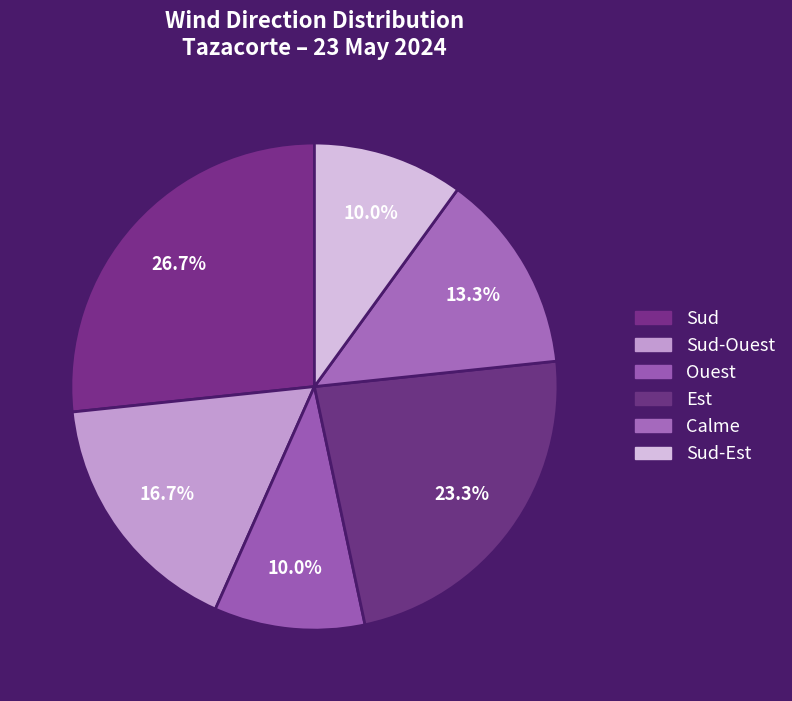

To the nearest percent, what is the difference between the largest and smallest slice percentages?

17%